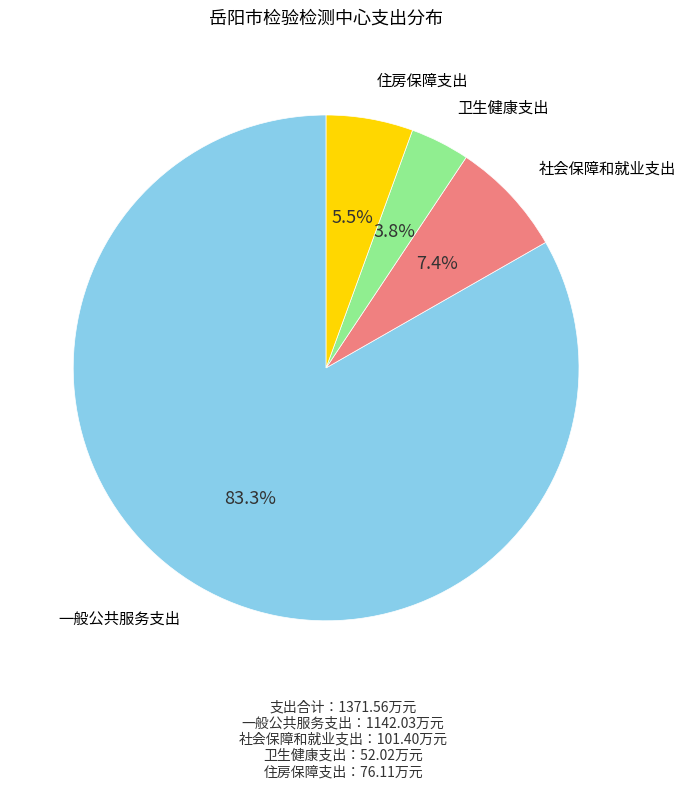

Is there a majority slice in this chart?

Yes